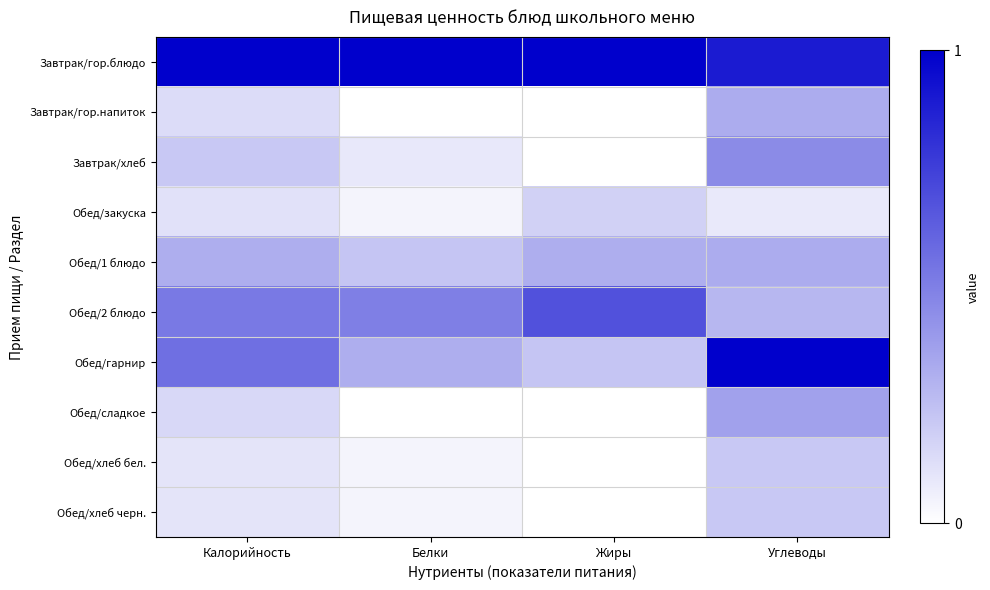

Which label corresponds to the largest value in the chart?

Калорийность